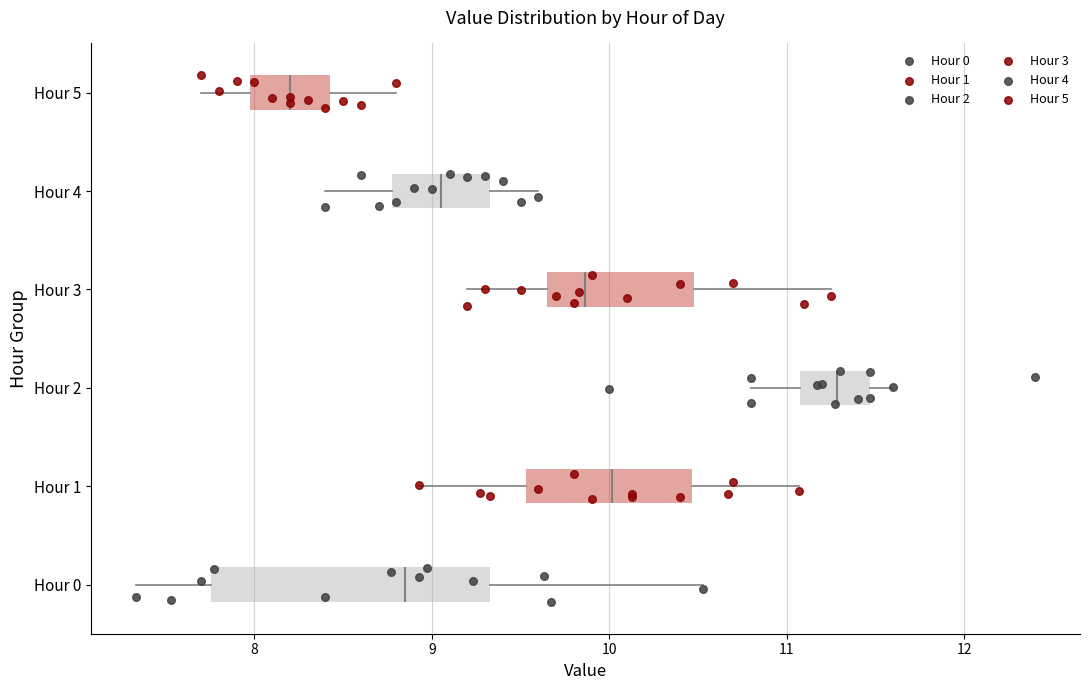

Reading bottom to top, read every box against the x-axis: the position of its median line, the range the box covers, and the ends of its whiskers. The values are not printed on the chart, so give them approximately, as read against the axis.

Hour 0: median 8.9, box 7.8 to 9.3, whiskers 7.3 to 10.5
Hour 1: median 10.0, box 9.5 to 10.5, whiskers 8.9 to 11.1
Hour 2: median 11.3, box 11.1 to 11.5, whiskers 10.8 to 11.6
Hour 3: median 9.9, box 9.7 to 10.5, whiskers 9.2 to 11.3
Hour 4: median 9.1, box 8.8 to 9.3, whiskers 8.4 to 9.6
Hour 5: median 8.2, box 8.0 to 8.4, whiskers 7.7 to 8.8